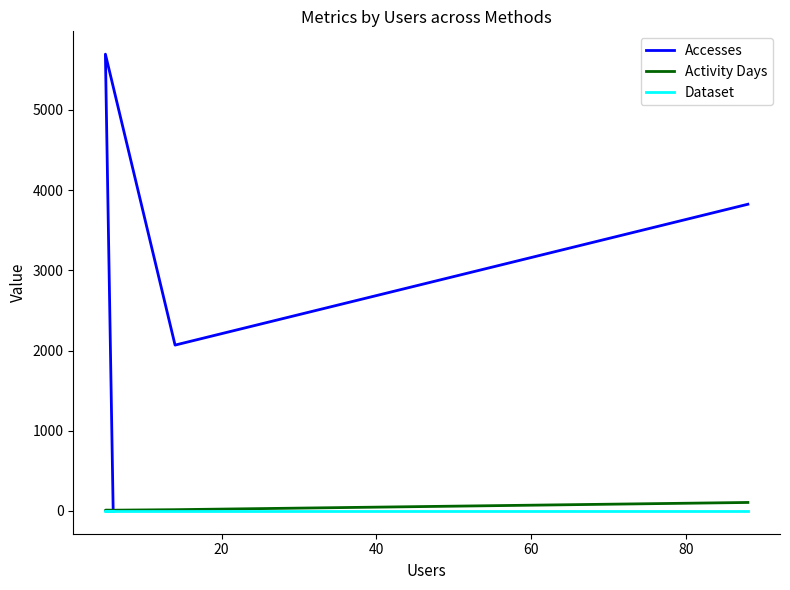

How many series are shown in this chart?

3